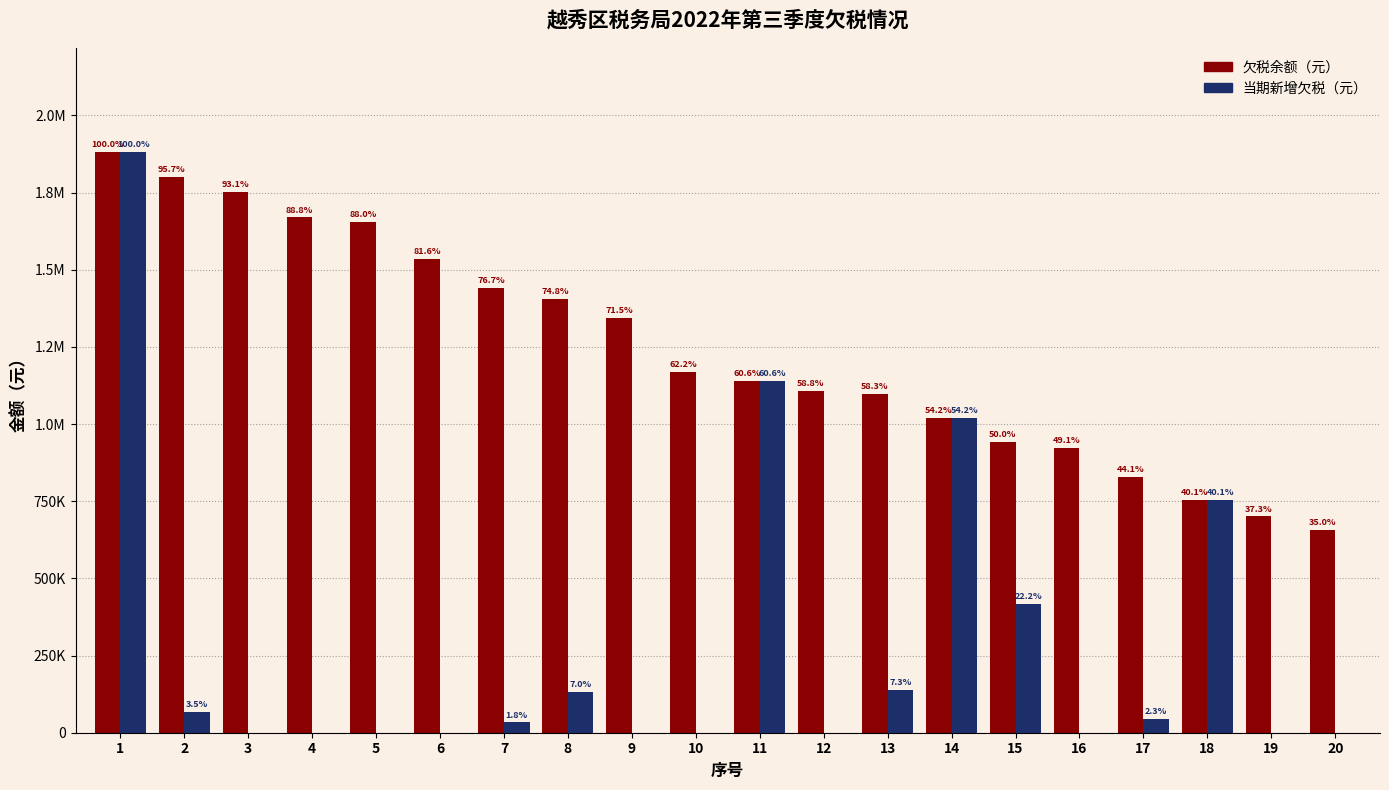

What are all the series names shown in the legend?

欠税余额（元）, 当期新增欠税（元）